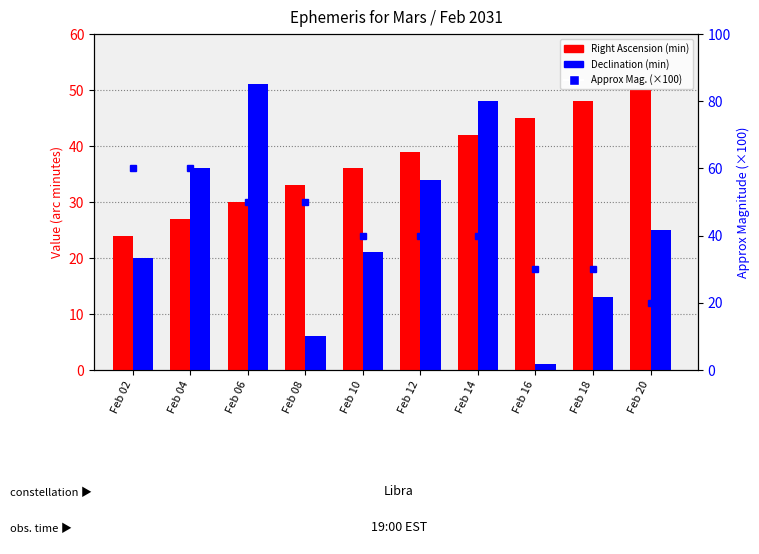

What is the value of the Right Ascension (min) bar at the 7th from the left?

42